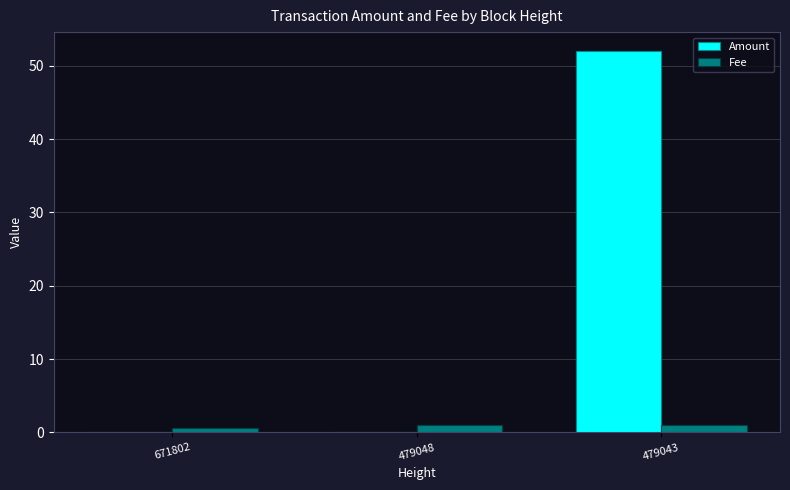

Which series changed the most between 479048 and 479043?

Amount